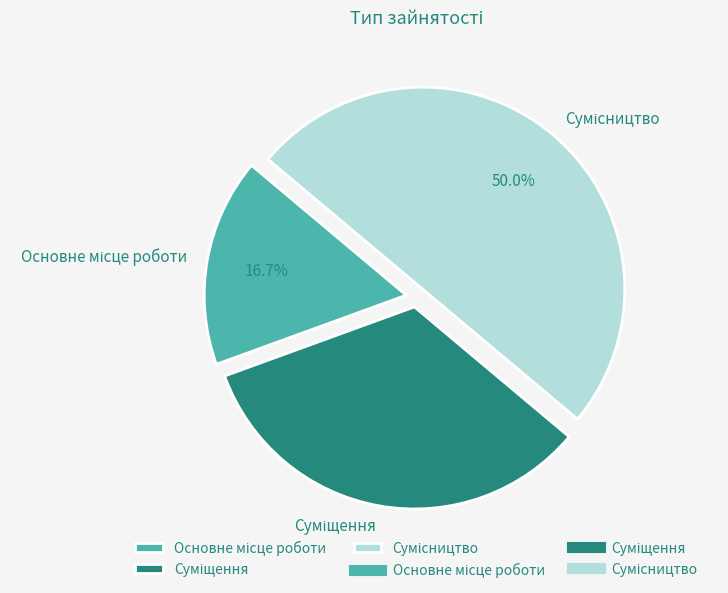

Rank the categories by value from highest to lowest.

Сумісництво, Суміщення, Основне місце роботи